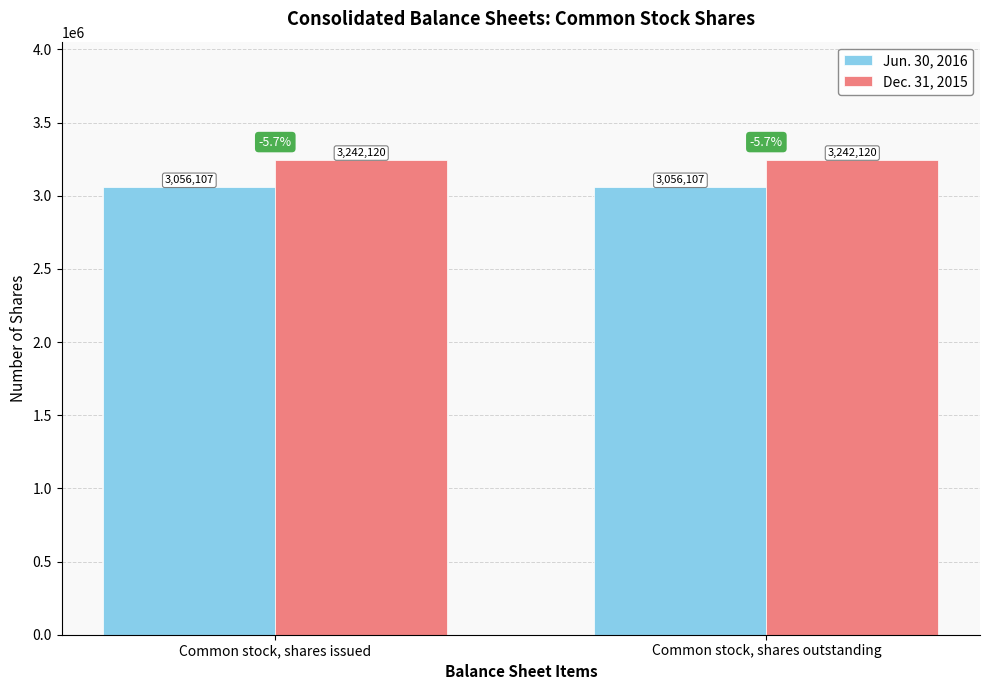

What is the greatest value displayed?

3242120